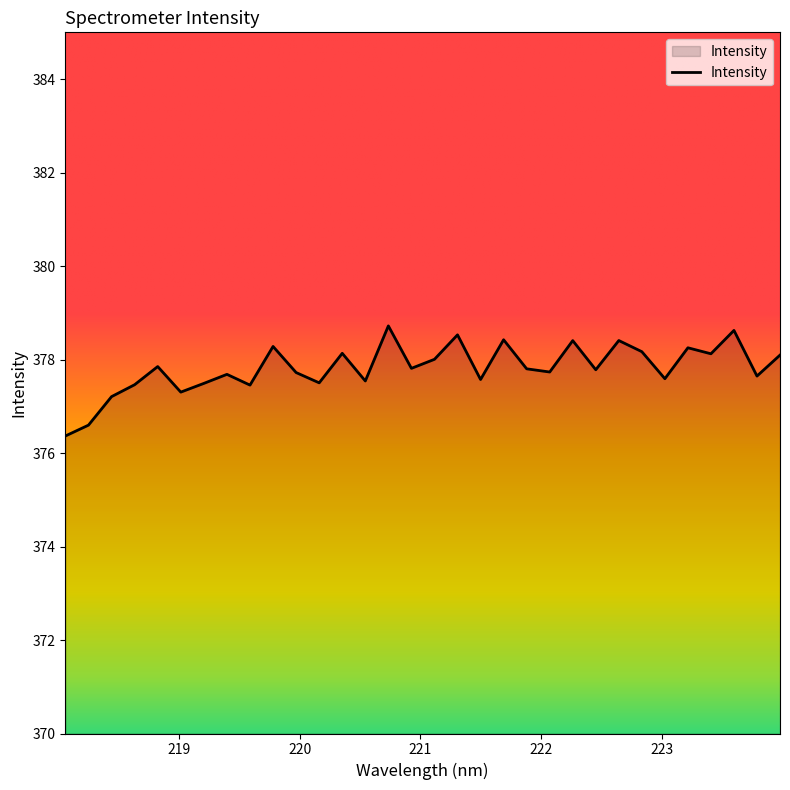

What is the difference between the maximum and minimum values?

2.4